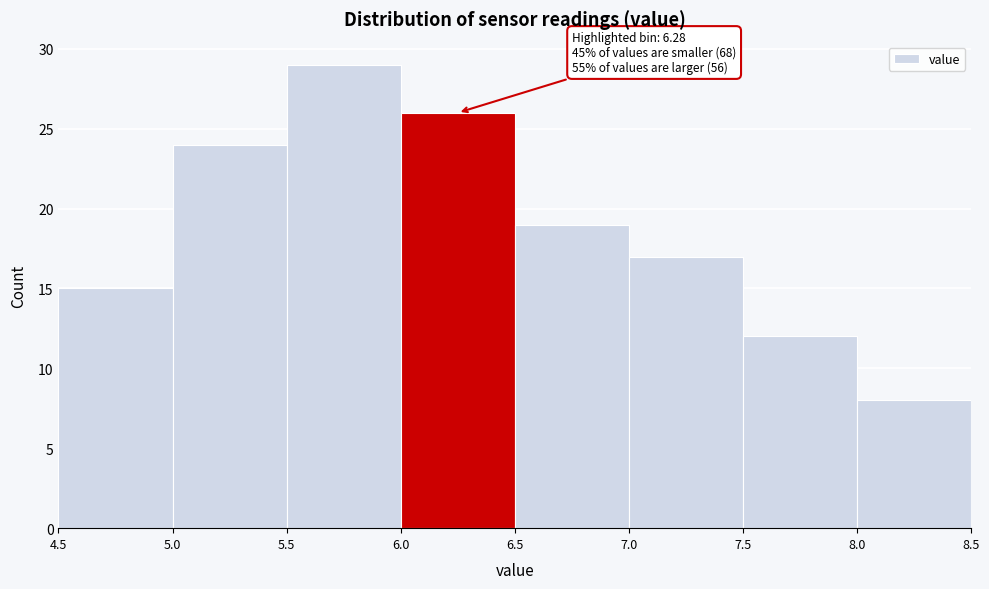

Which range on the x-axis has the tallest bar?

5.5 to 6.0